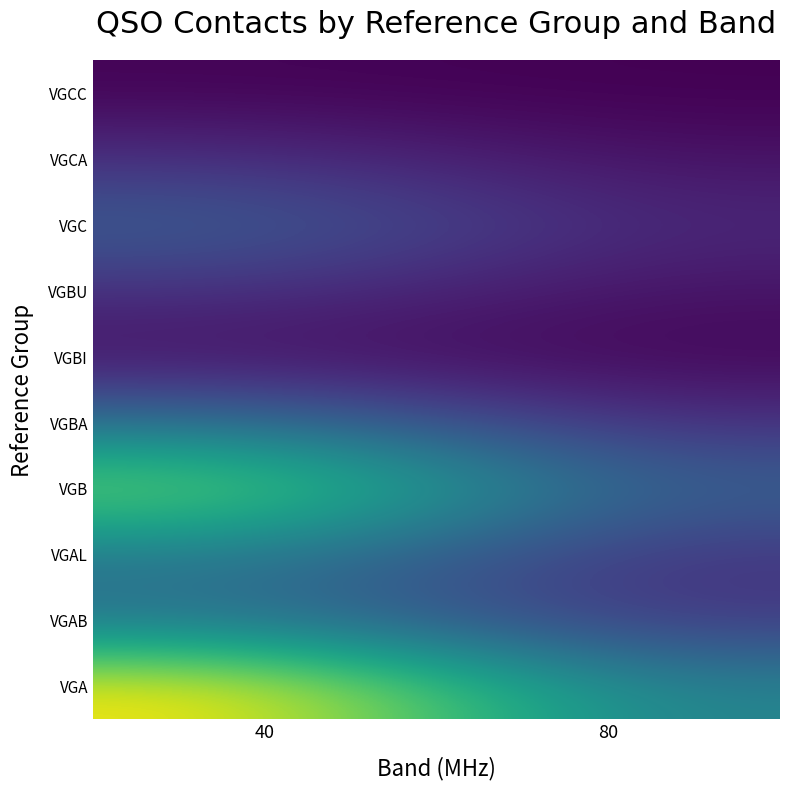

What is the approximate value of VGBI at 80?

0.1